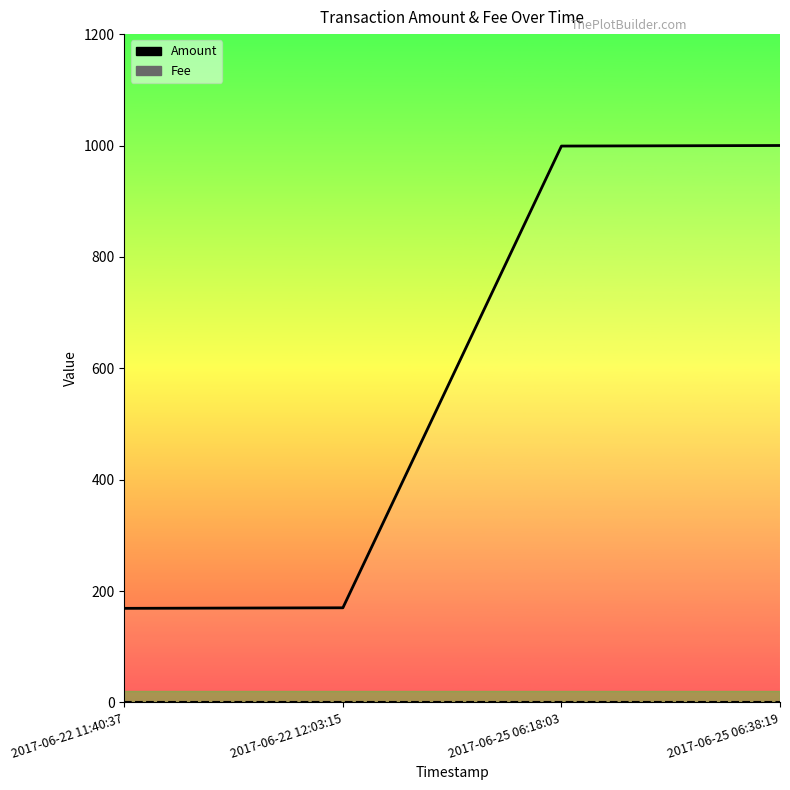

Does the chart display data point markers on the line(s)?

No